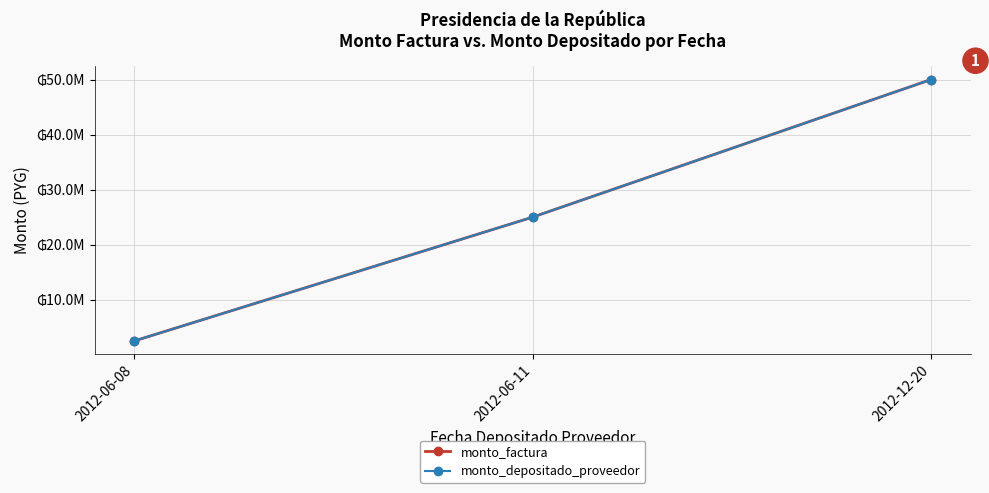

What are all the series names shown in the legend?

monto_factura, monto_depositado_proveedor